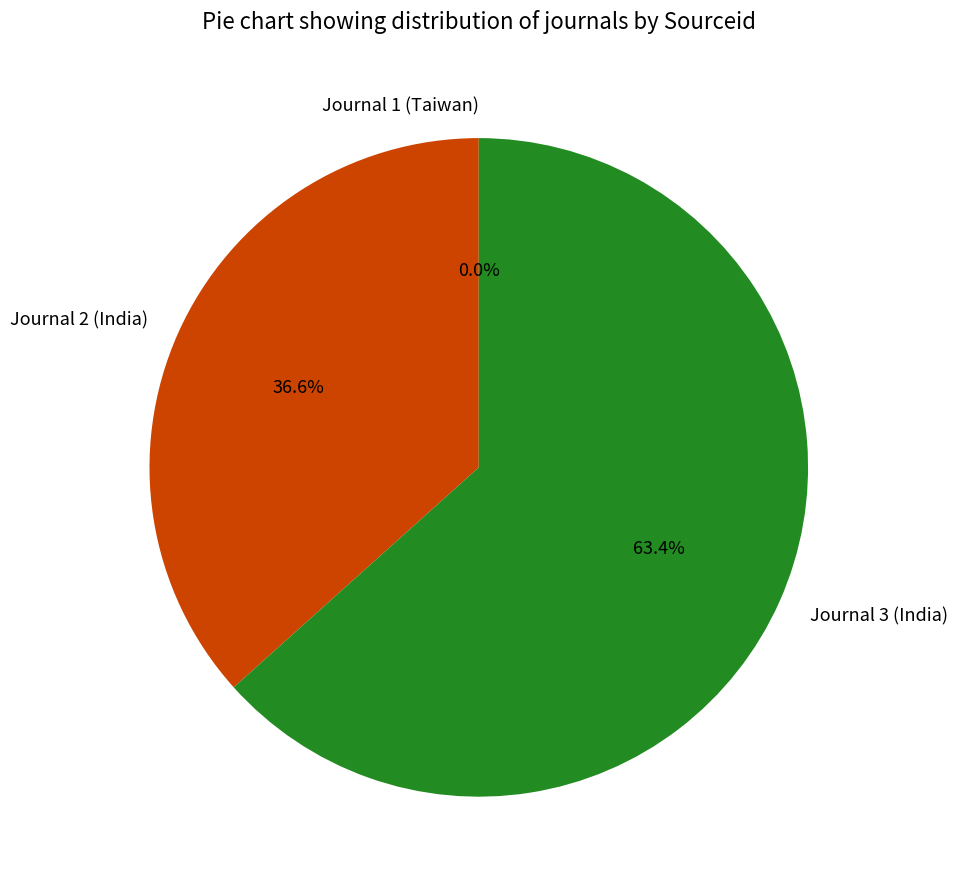

Combined, what portion of the pie is Journal 3 (India) and Journal 2 (India)?

100.0%